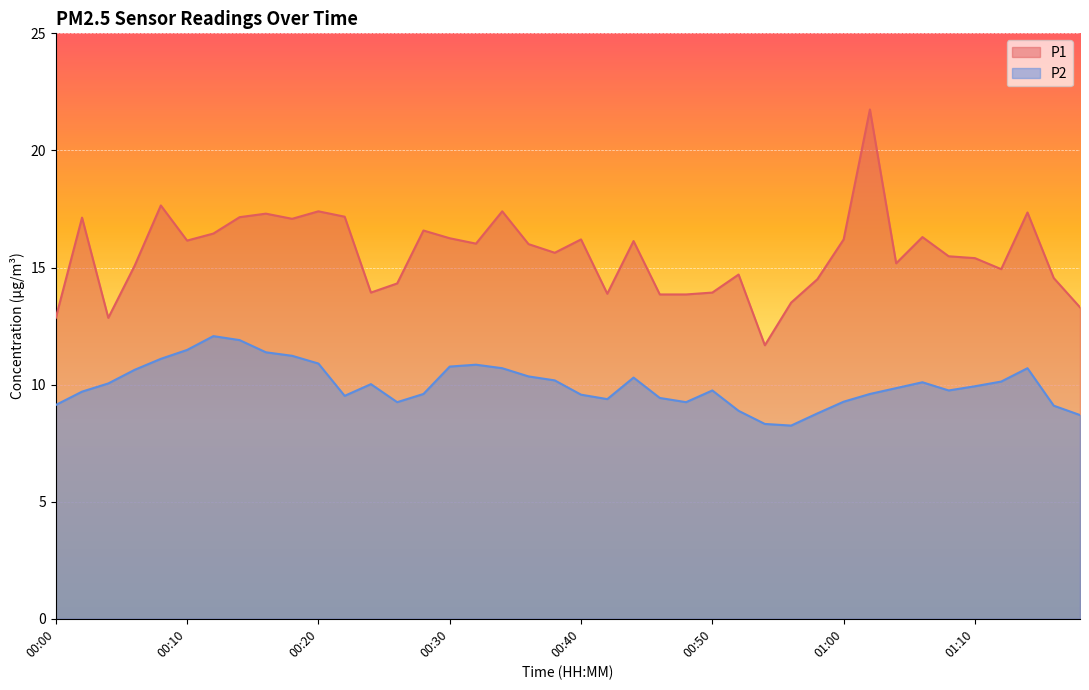

How many data points does each series have?

40